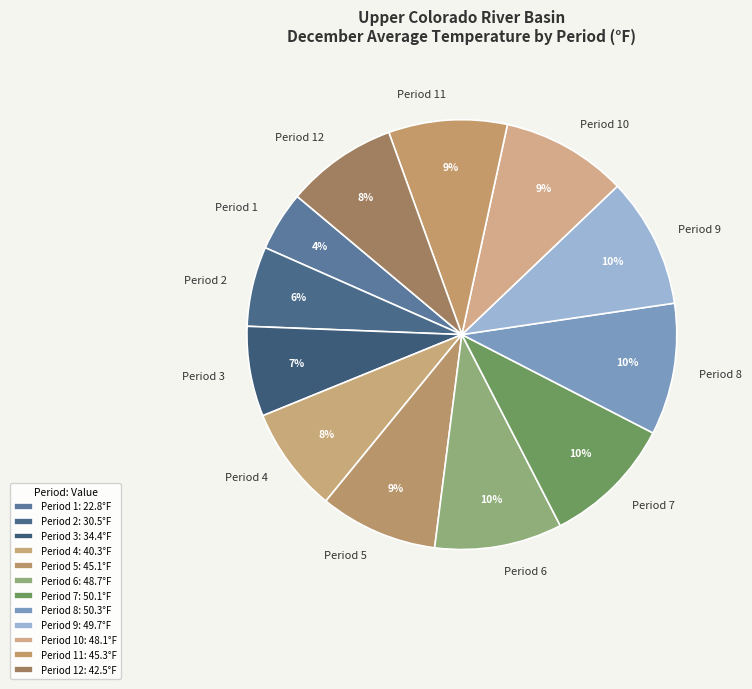

How many slices are in this pie chart?

12